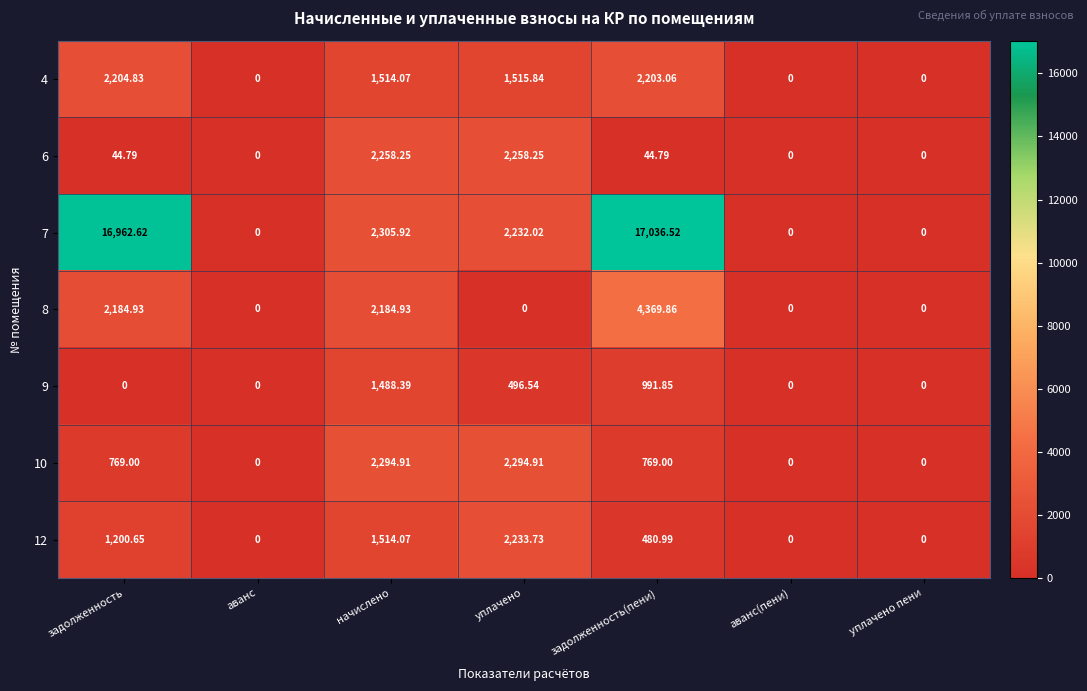

Is the value of 10 at задолженность greater than the value of 7 at задолженность?

No